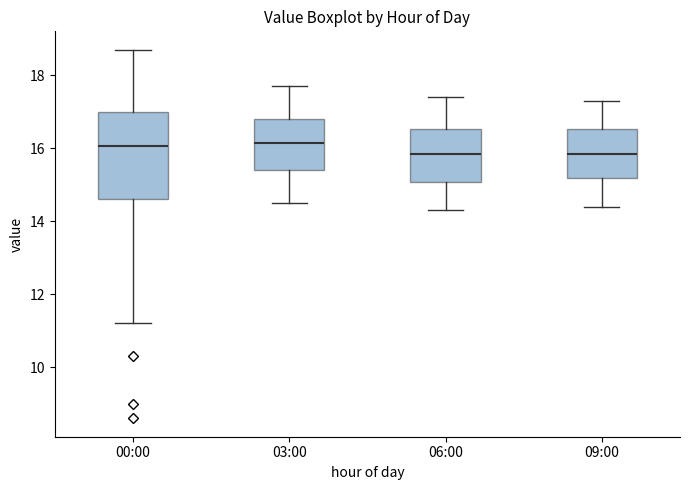

Which box is the tallest, from its lower edge to its upper edge?

00:00